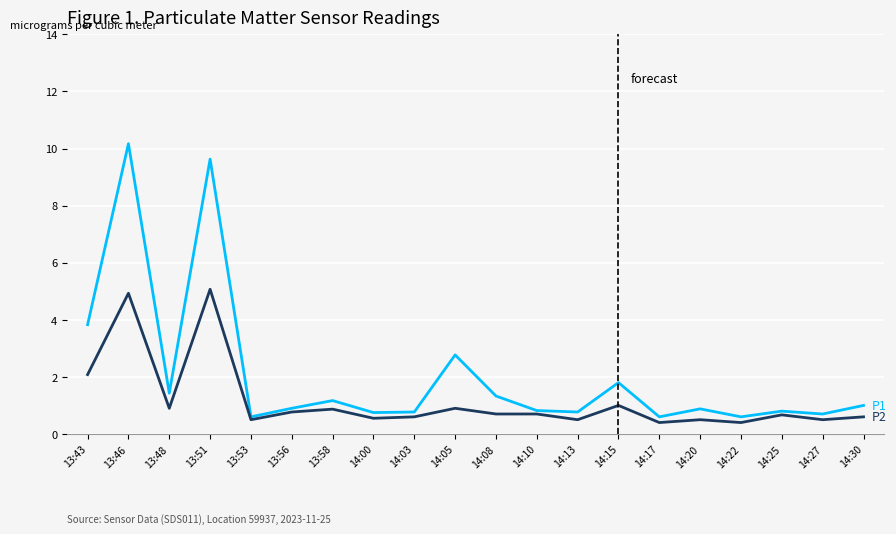

What is the difference between the highest and lowest values at 14:20?

0.4